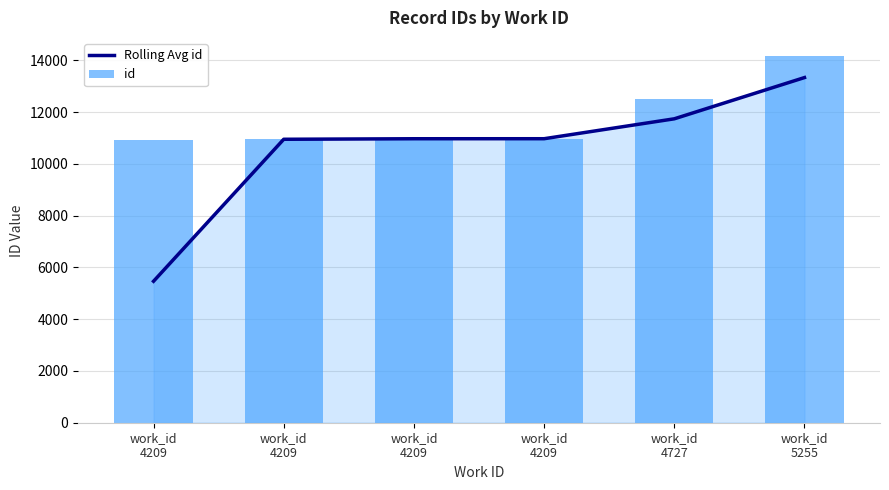

At which label does Rolling Avg id first exceed 10969?

work_id
4209